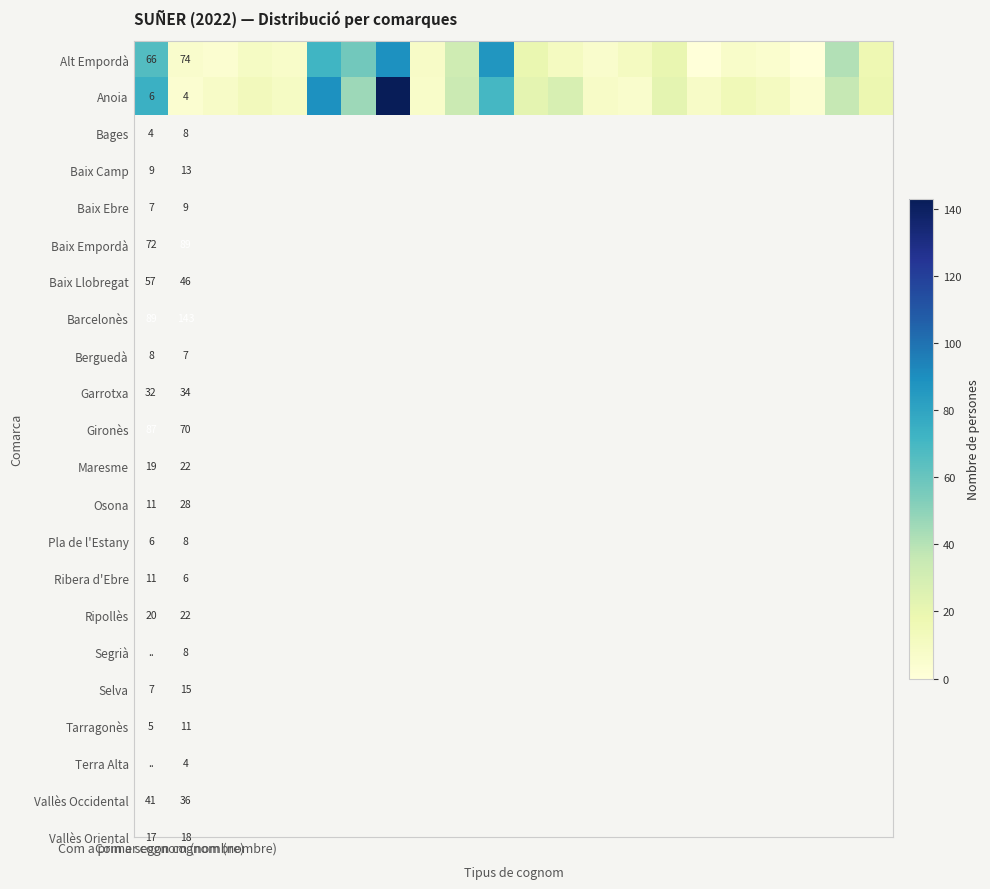

How many values in the Anoia series exceed 18?

10